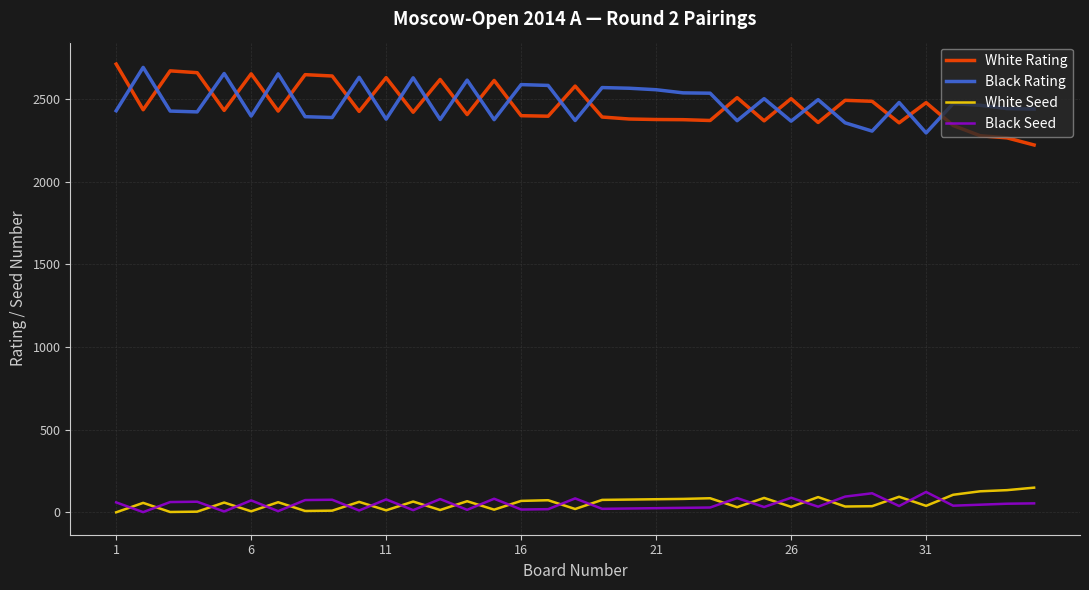

How many lines are shown in the chart?

4